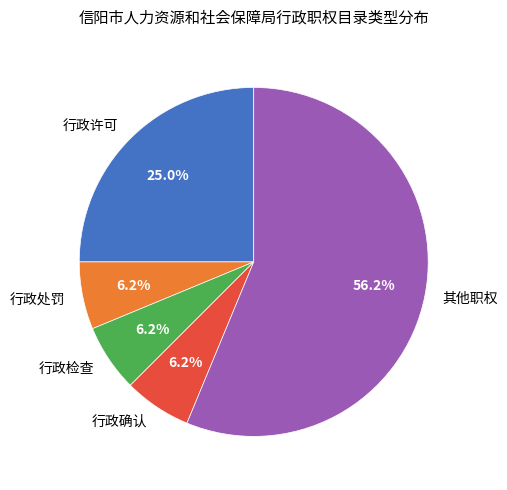

What percentage is the 行政许可 slice, to the nearest percent?

25%